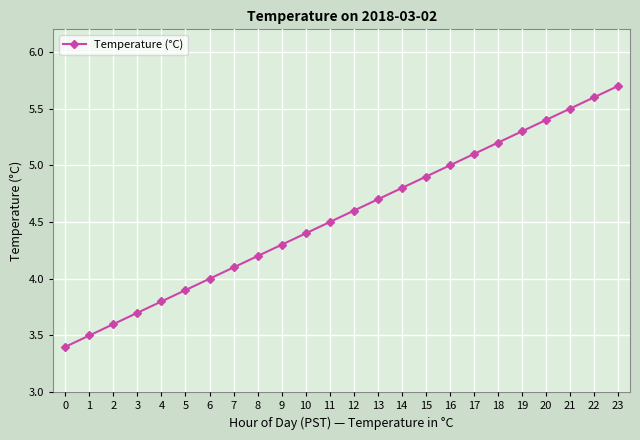

Rank the categories by value from highest to lowest.

23, 22, 21, 20, 19, 18, 17, 16, 15, 14, 13, 12, 11, 10, 9, 8, 7, 6, 5, 4, 3, 2, 1, 0